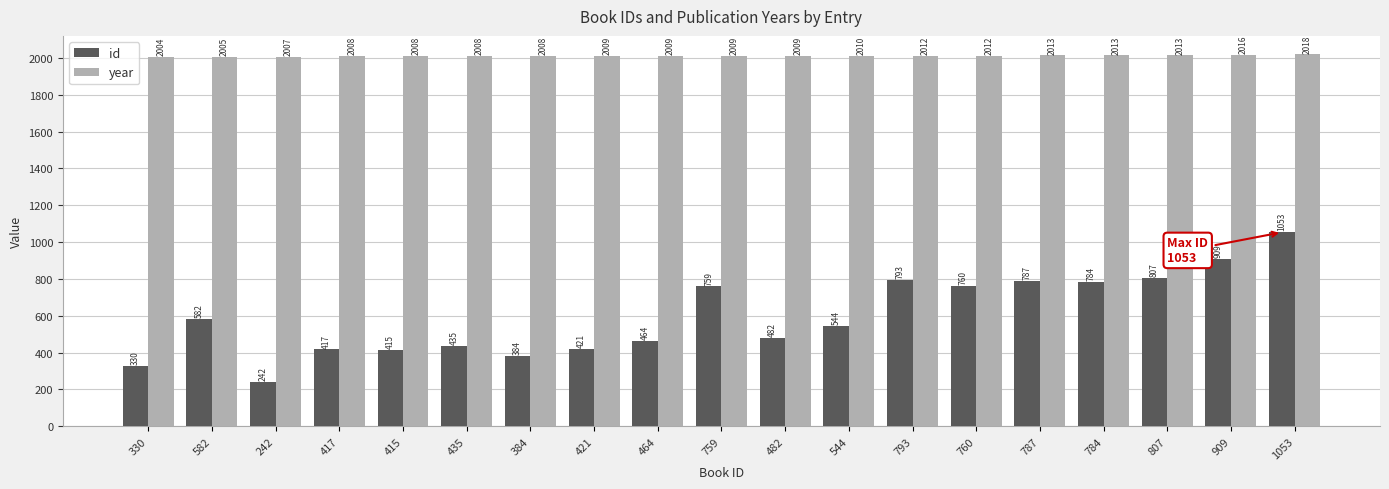

What is the difference between the second highest and second lowest values in the year series?

11